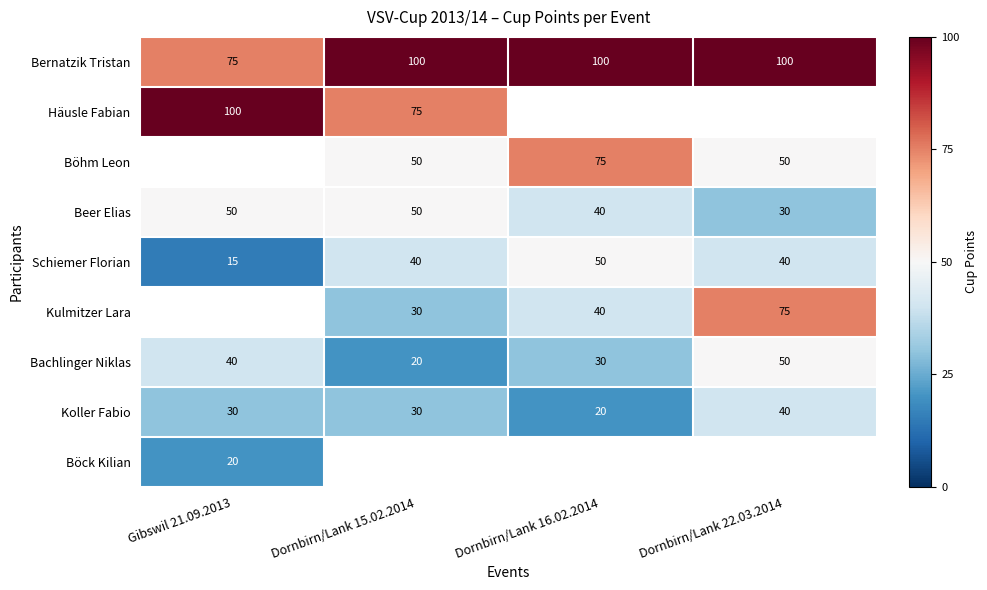

Count the Bachlinger Niklas values in the range 30 to 50.

3